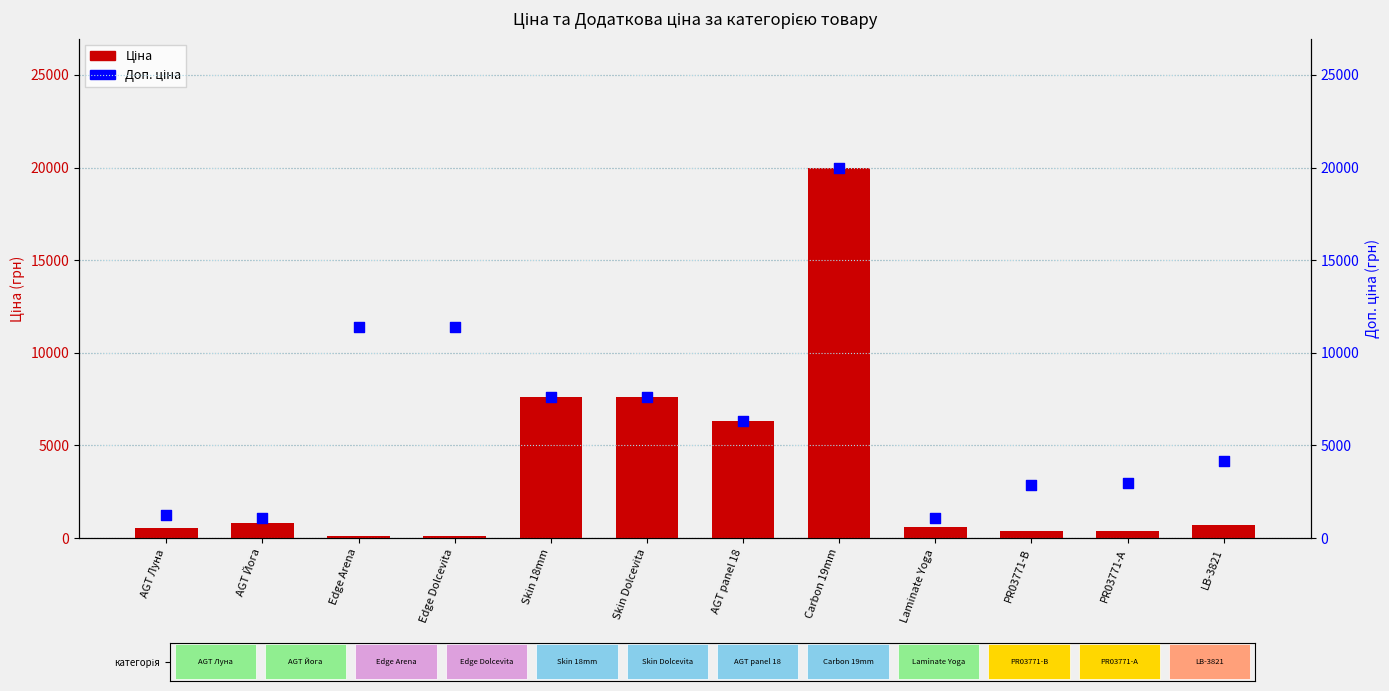

Which series reaches the minimum Y coordinate?

Ціна